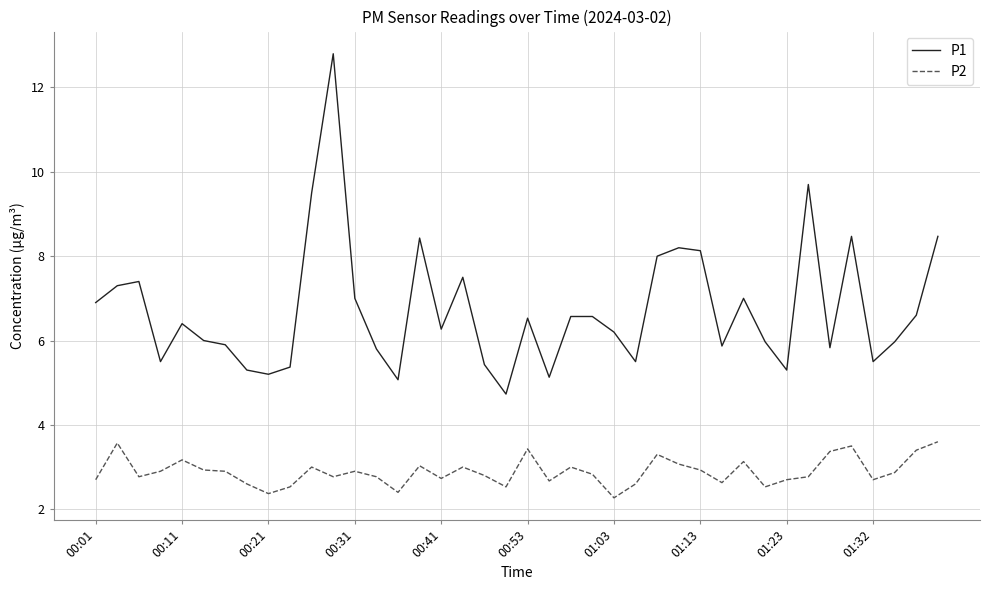

Which series has the largest range (max minus min)?

P1